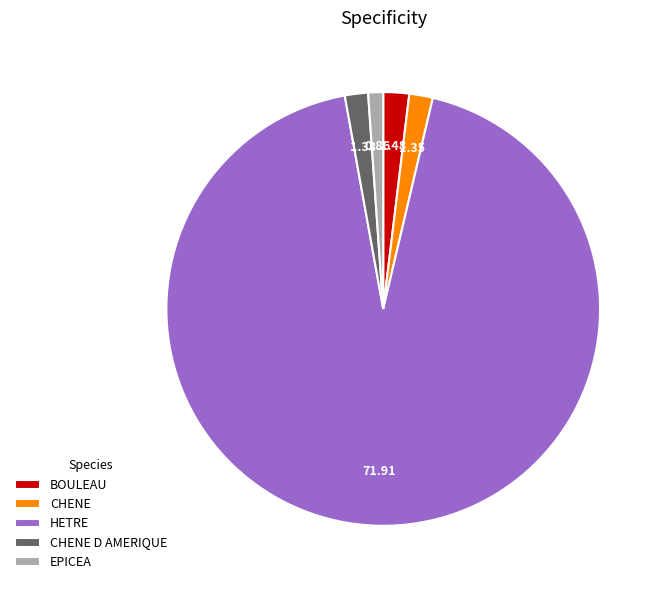

Which category has the smallest portion of the pie?

EPICEA